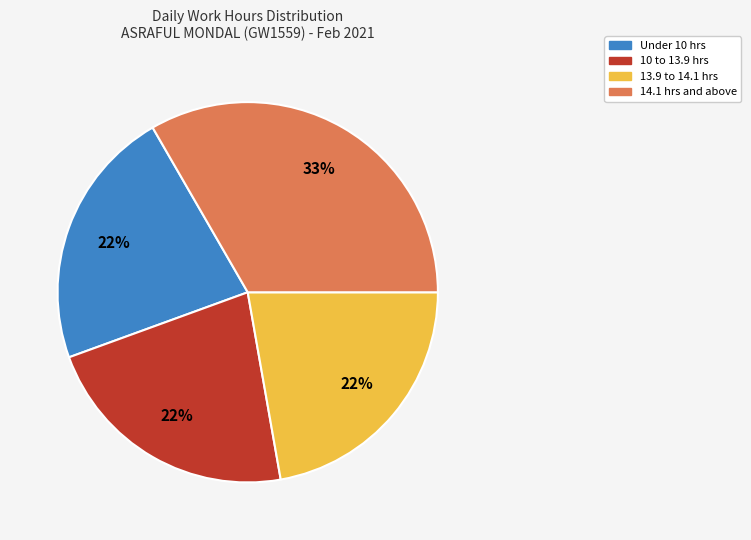

To the nearest percent, what is the average slice percentage?

25%